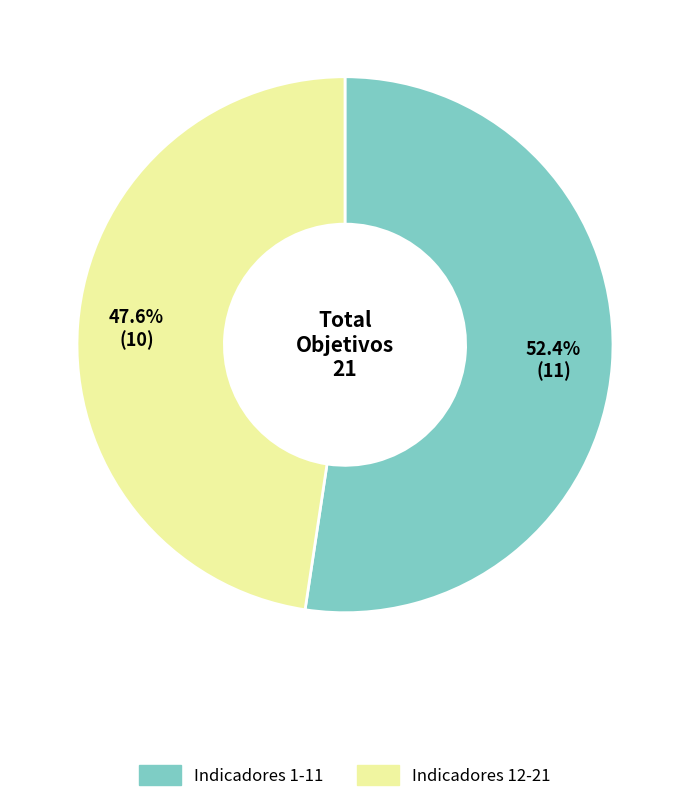

Is there any slice that represents more than half of the pie?

Yes